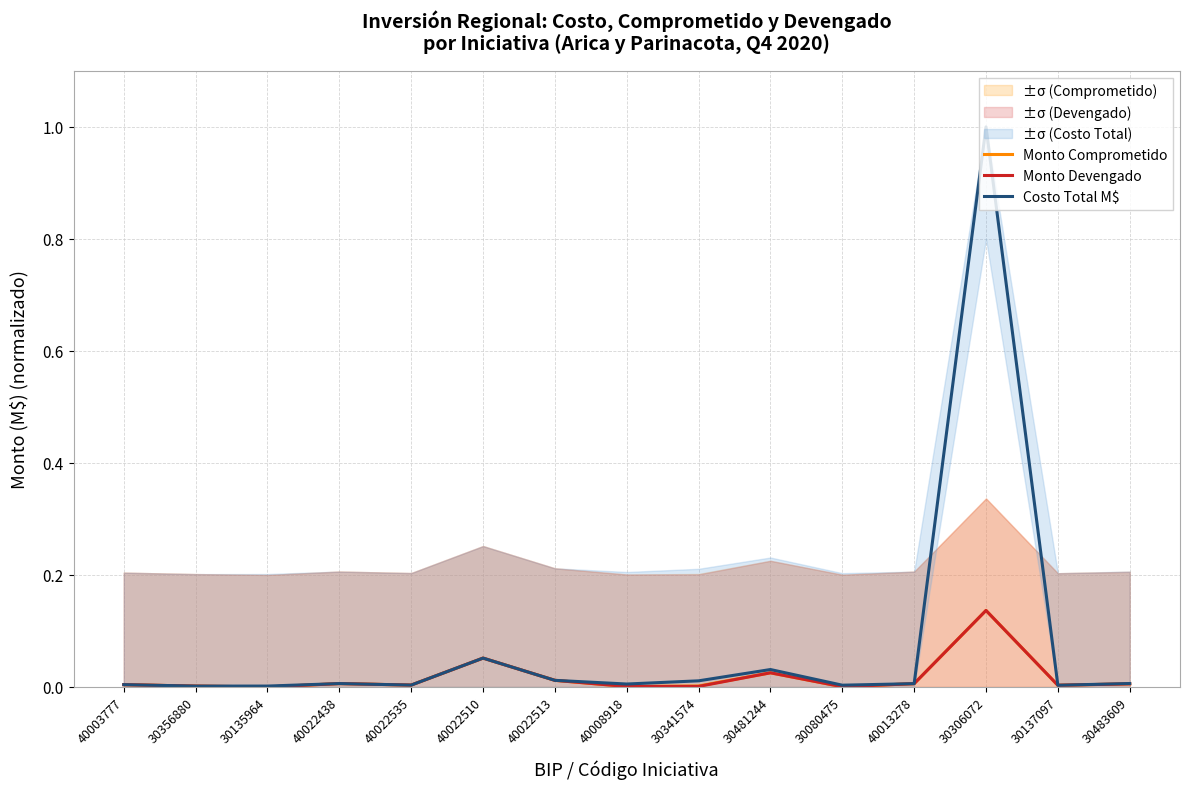

At which category does Monto Devengado reach its first local peak?

40022438